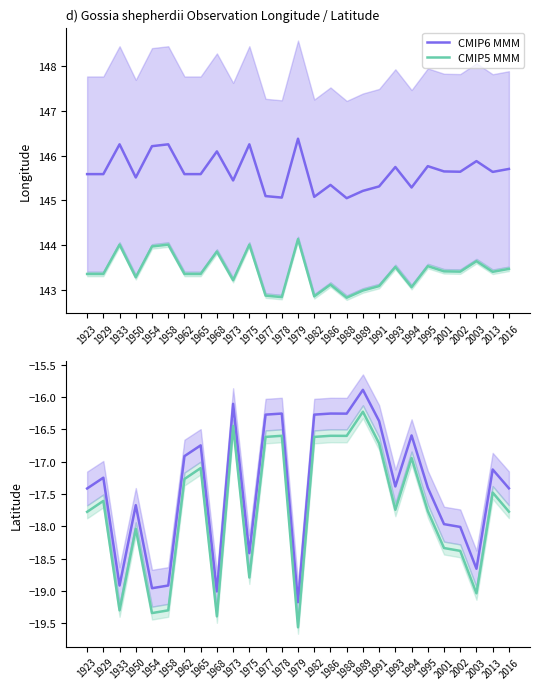

Between 1979 and 1993, which series saw the biggest shift?

CMIP5 MMM